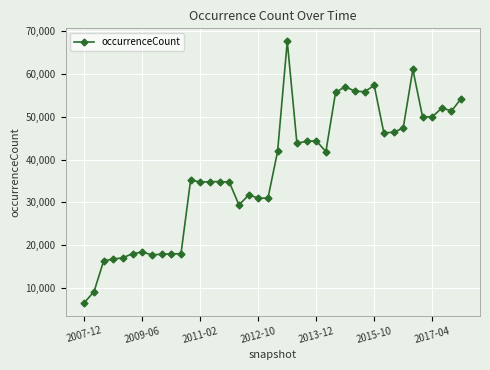

How many series are shown in this chart?

1